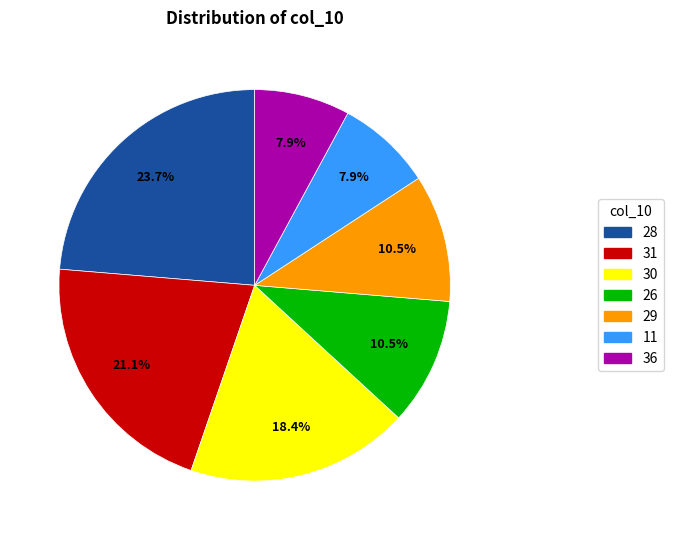

Do 29 and 26 together represent more than half of the pie?

No